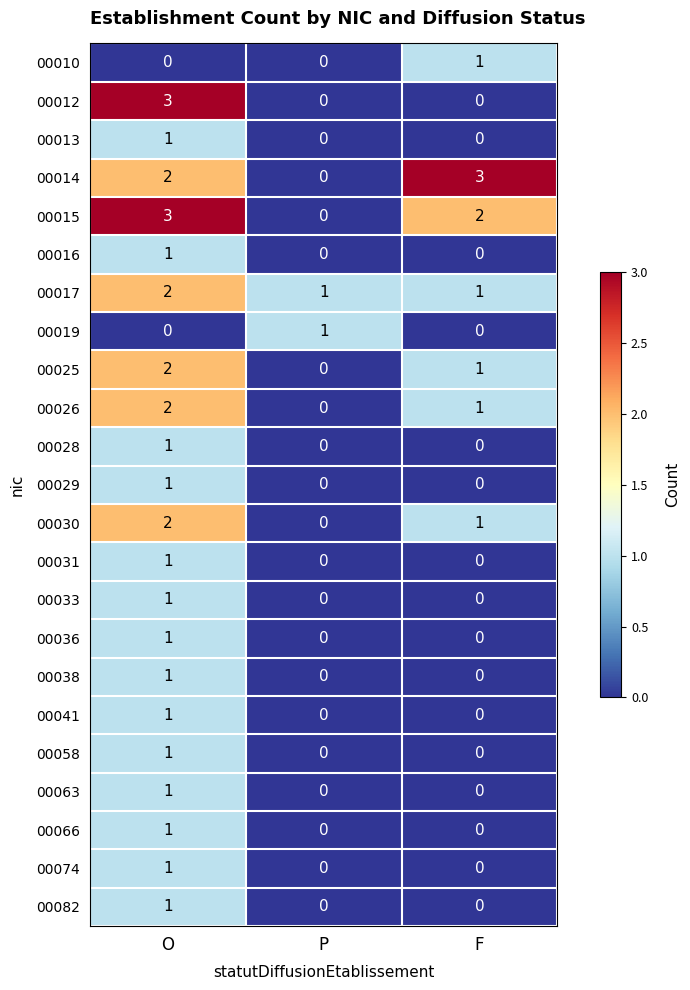

Count the number of categories in the chart.

3